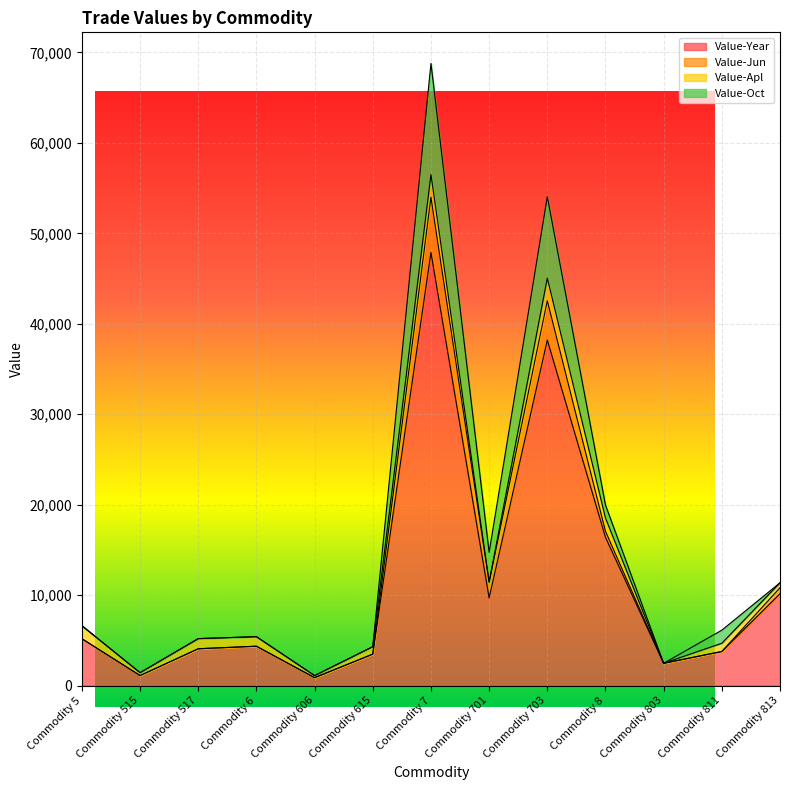

At which label does Value-Jun first exceed 6128?

Commodity 5